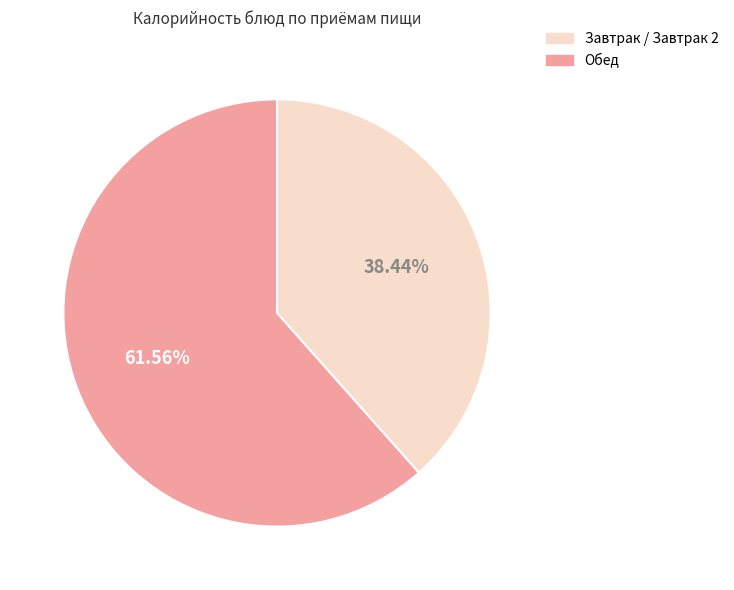

What is the largest slice in the pie chart?

Обед